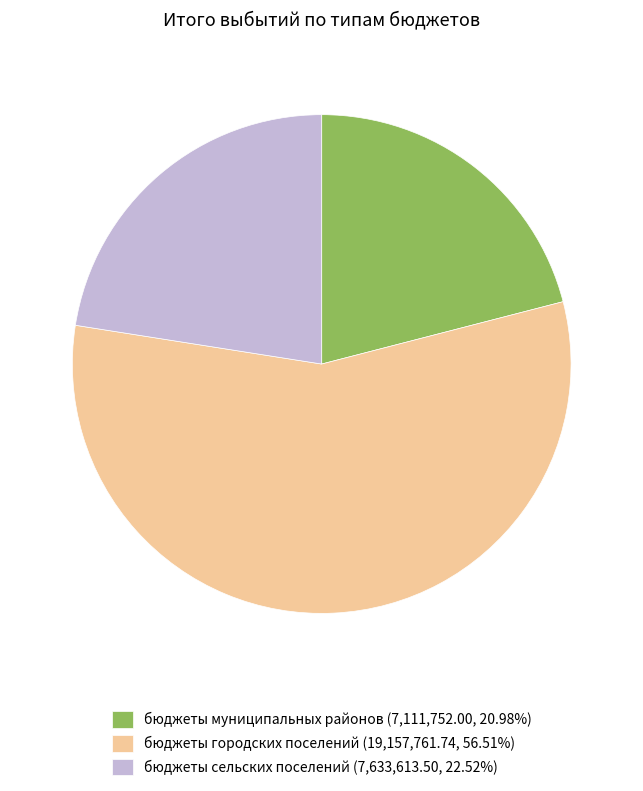

Approximately how many times larger is the value at бюджеты городских поселений compared to бюджеты муниципальных районов?

2.7